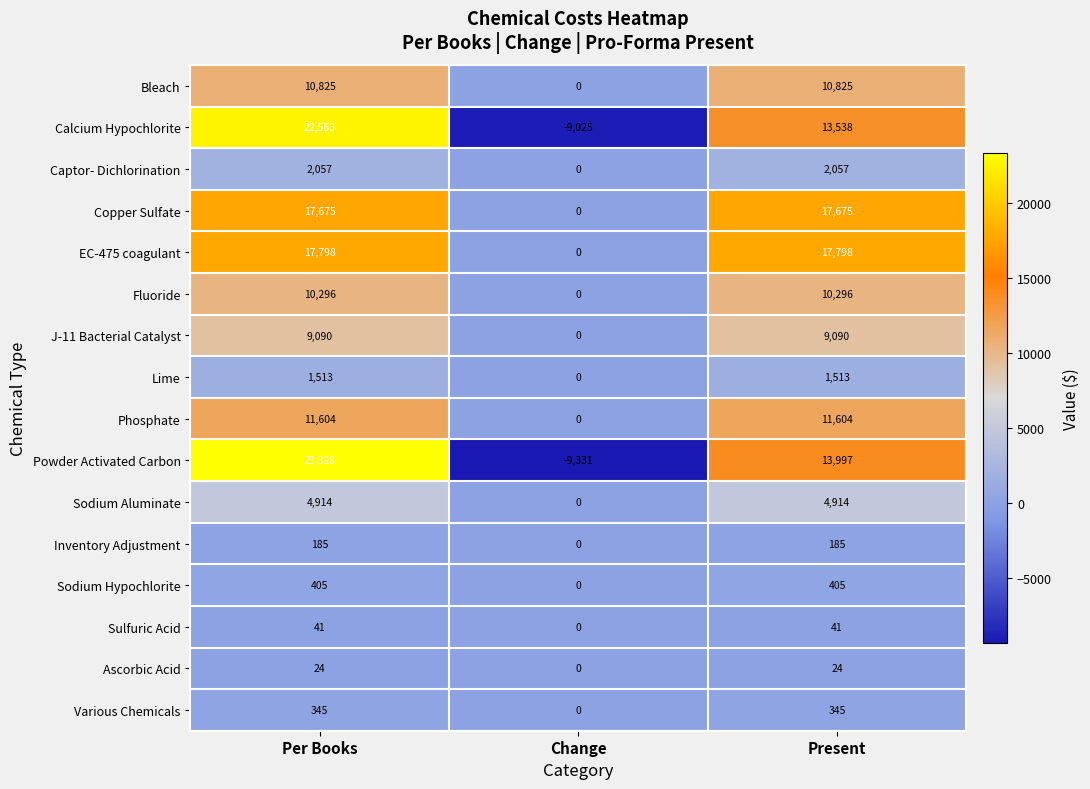

Which series has the largest total across all categories?

EC-475 coagulant